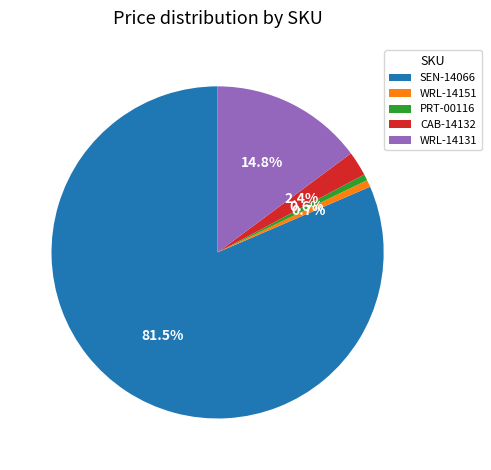

How many segments does this pie chart have?

5